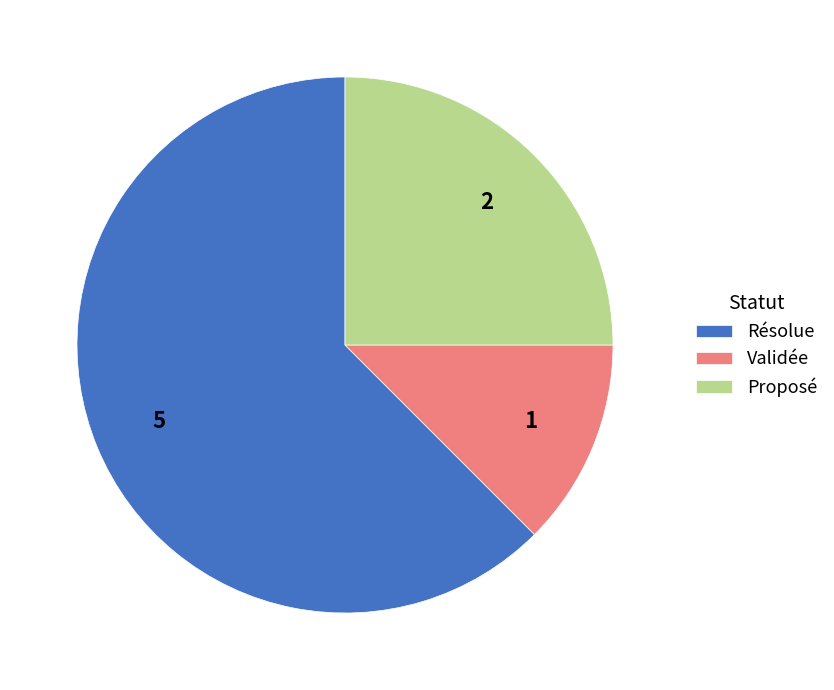

Does any single category account for the majority?

Yes